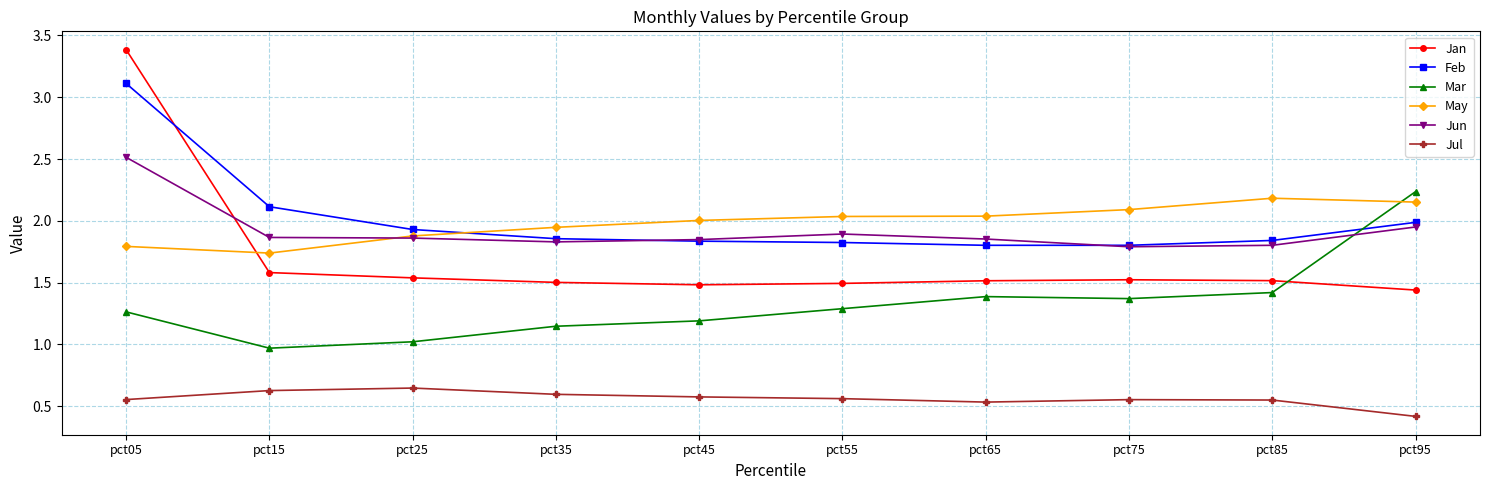

What is the smallest value displayed?

0.4